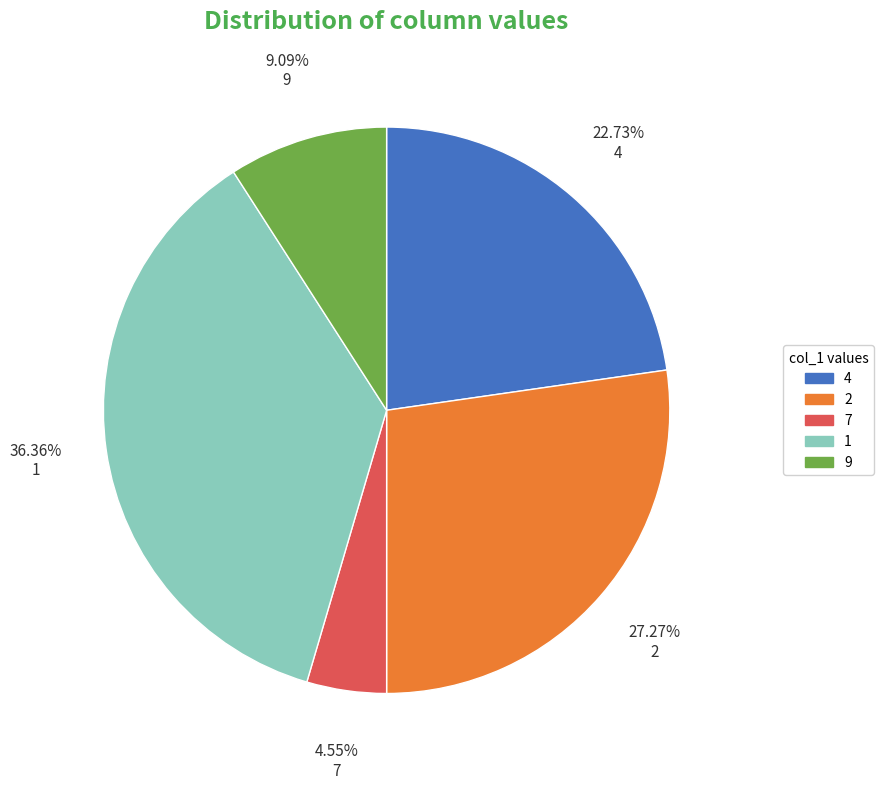

Rank the categories by value from lowest to highest.

7, 9, 4, 2, 1